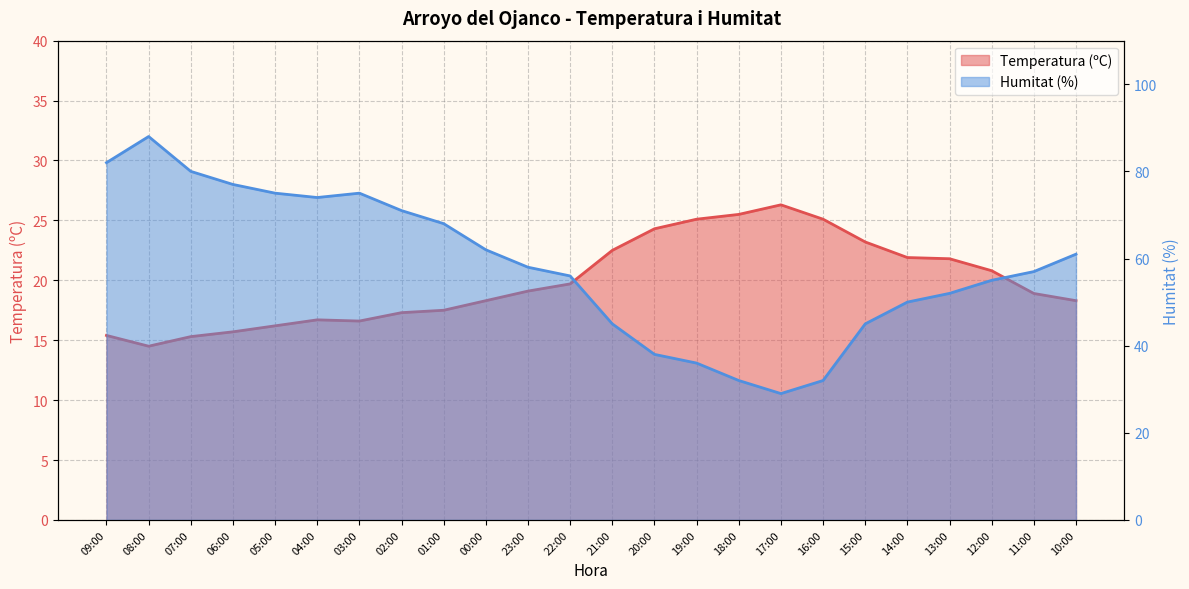

List the labels in order of Humitat (%) value, smallest first.

17:00, 18:00, 16:00, 19:00, 20:00, 21:00, 15:00, 14:00, 13:00, 12:00, 22:00, 11:00, 23:00, 10:00, 00:00, 01:00, 02:00, 04:00, 05:00, 03:00, 06:00, 07:00, 09:00, 08:00